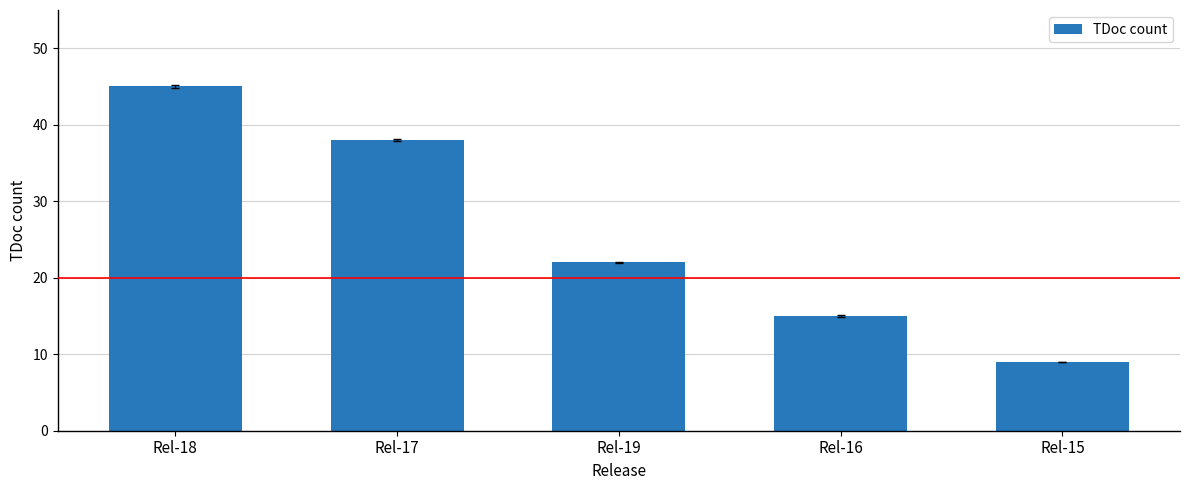

Is it true that the value at Rel-17 is 13?

False